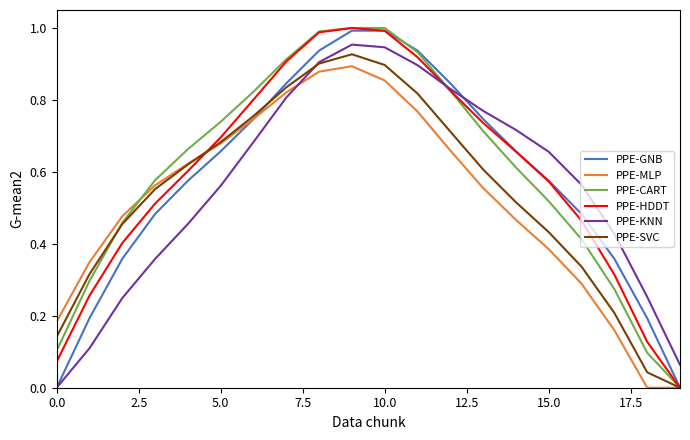

Which series ends up on top after the final intersection of PPE-HDDT and PPE-MLP?

PPE-HDDT